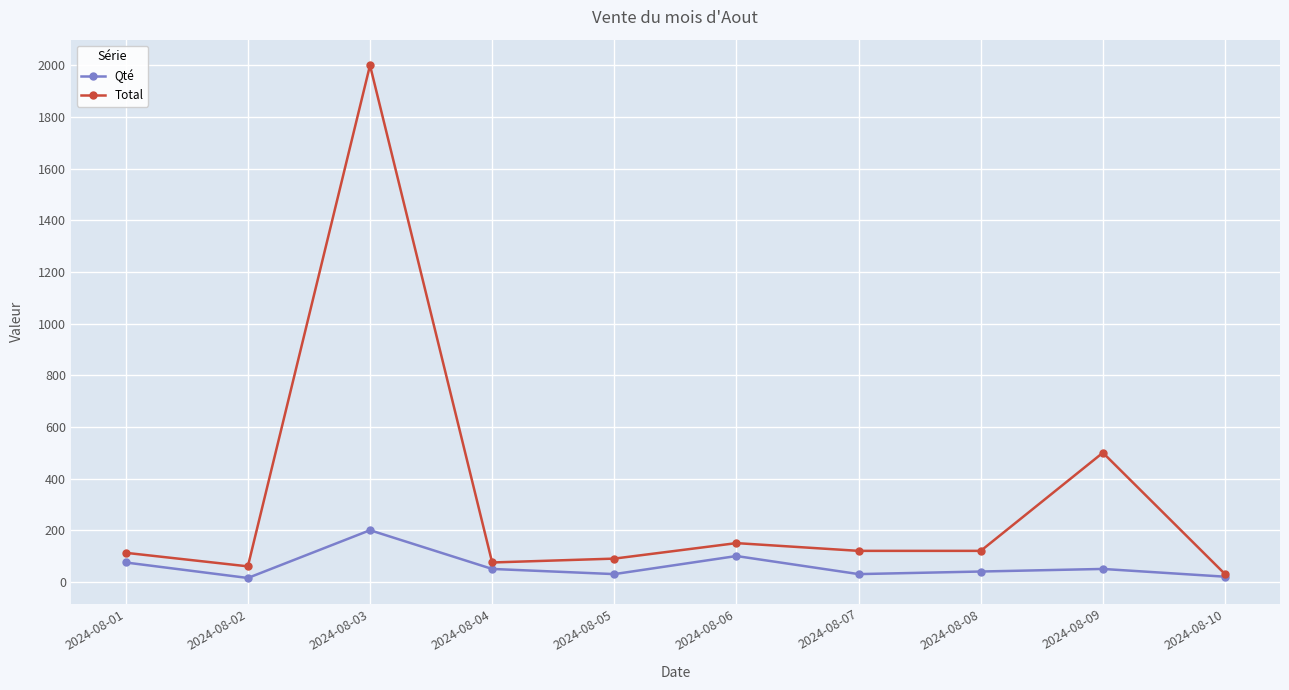

What is the difference between the maximum and minimum values in the Qté series?

185.0